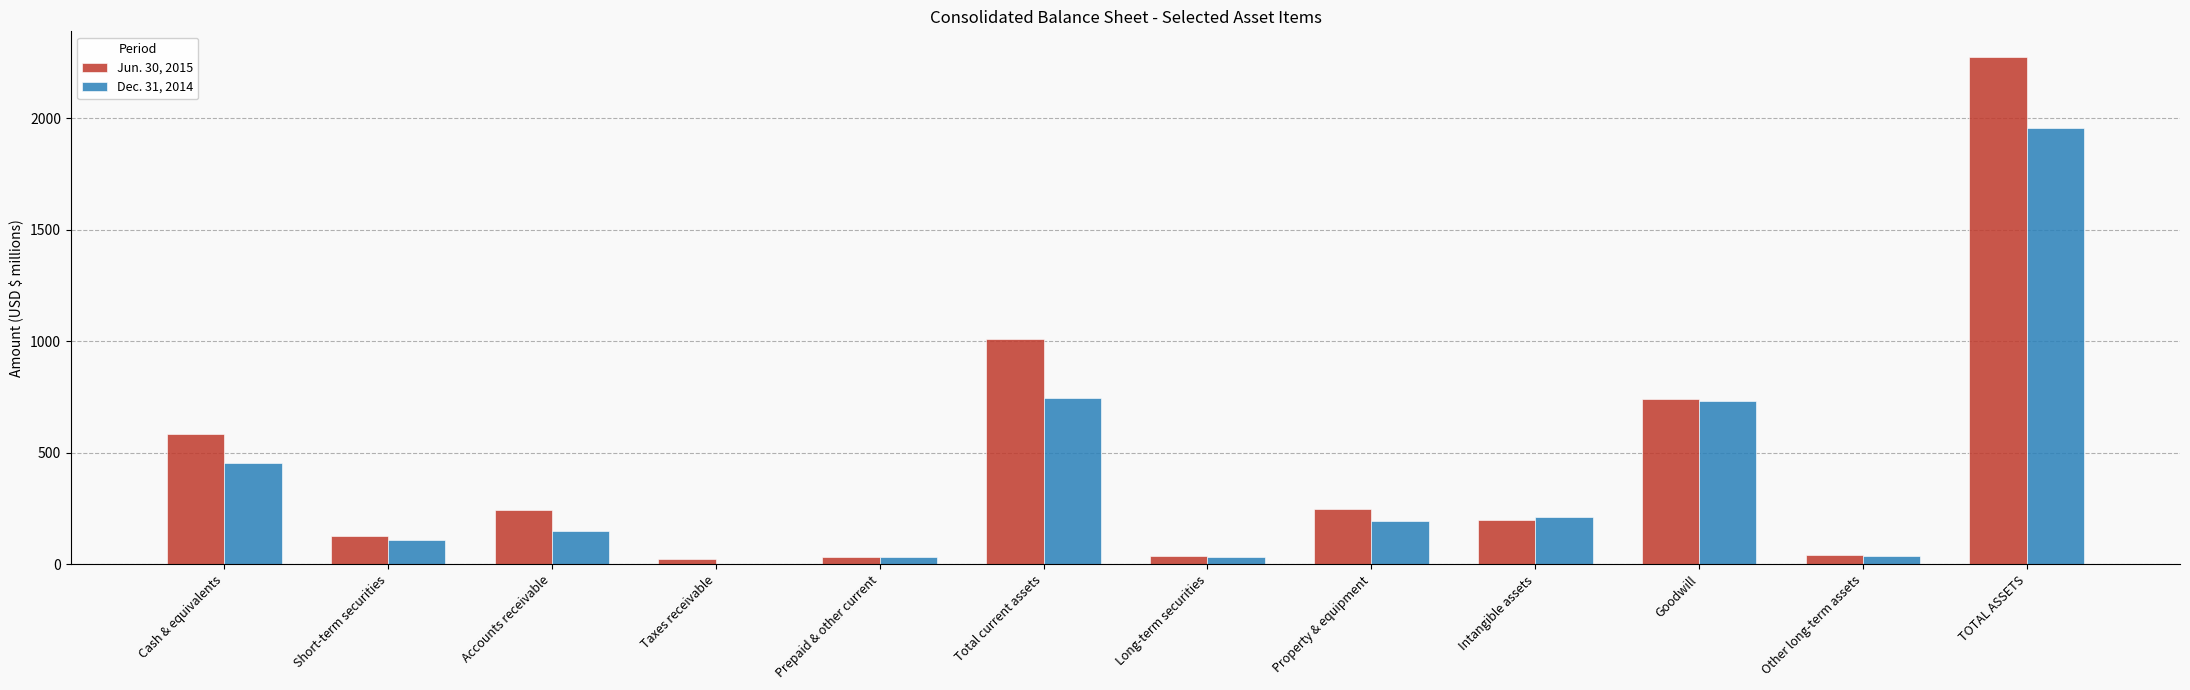

Which series changed the most between Long-term securities and TOTAL ASSETS?

Jun. 30, 2015